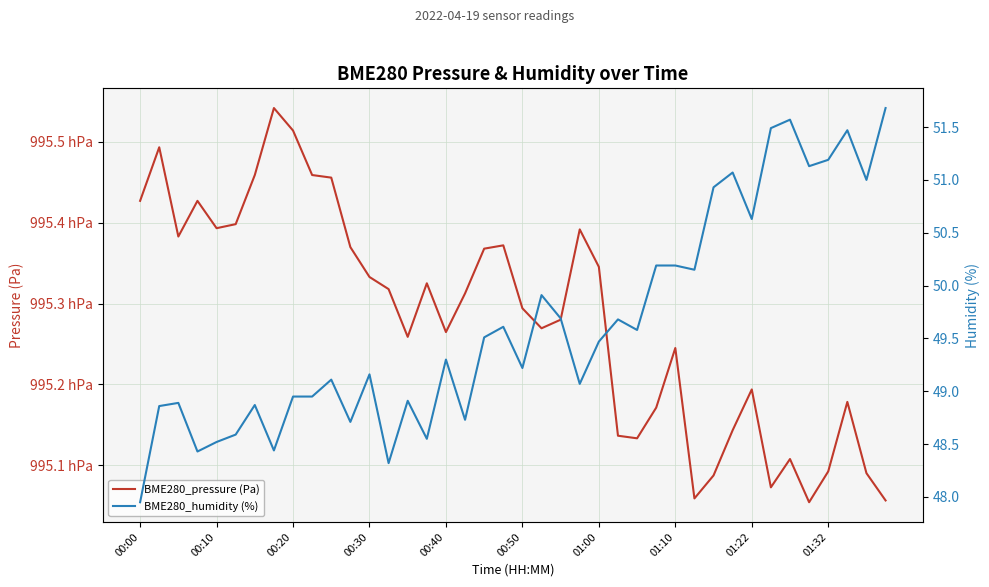

The BME280_humidity (%) series shows 48.9 at 00:20. True or false?

True